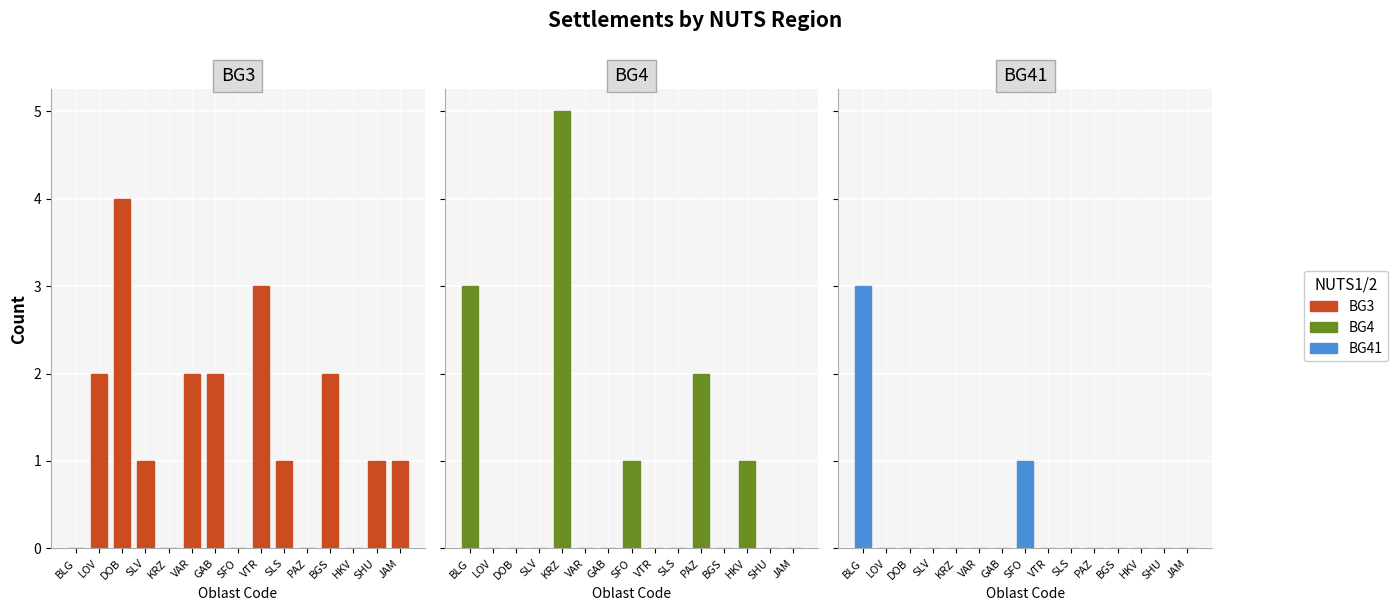

What is the difference between the maximum and minimum values in the BG3 series?

4